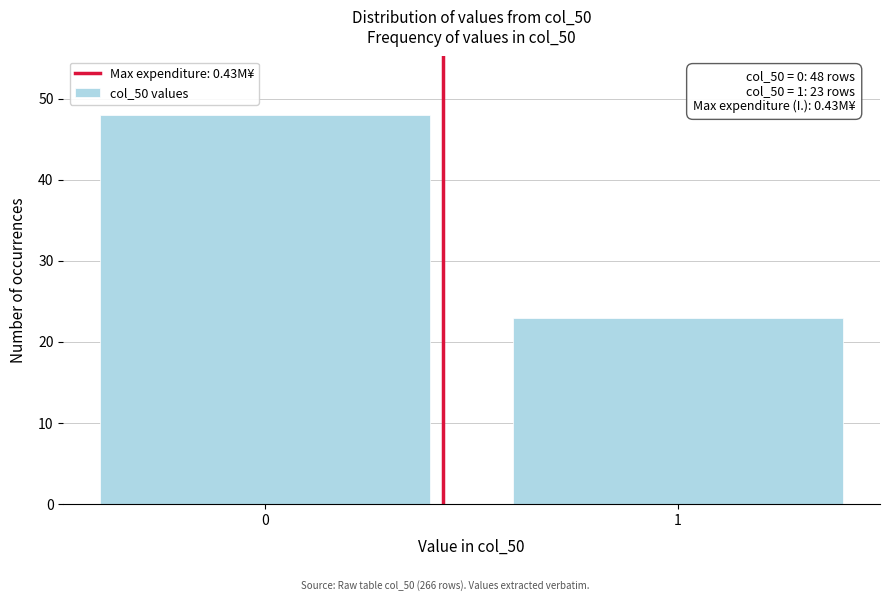

Reading left to right, extract all data points from this chart.

0=48	1=23